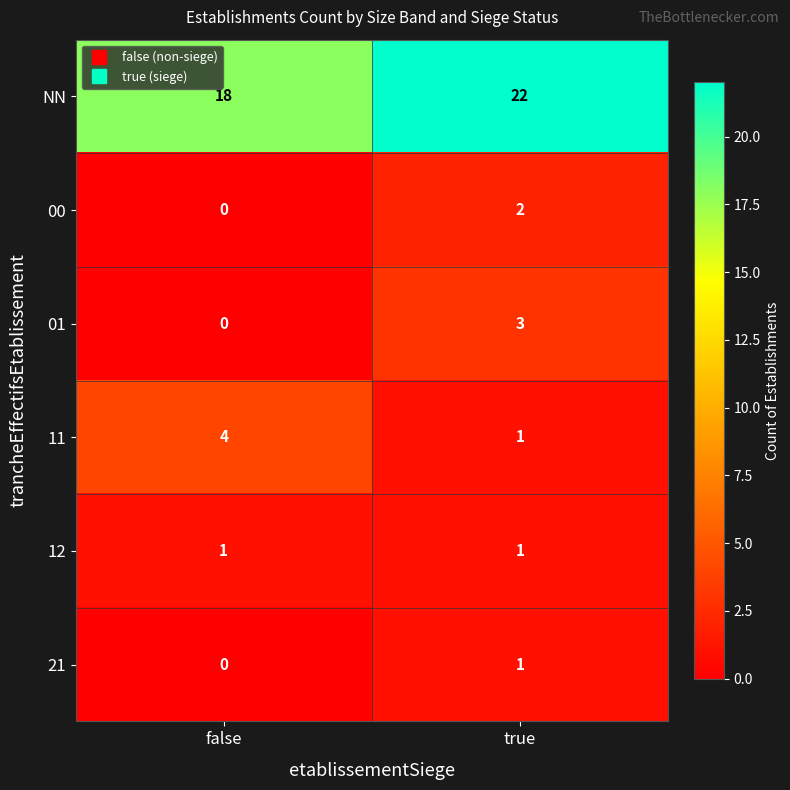

The value of 01 at false is 0. True or false?

True